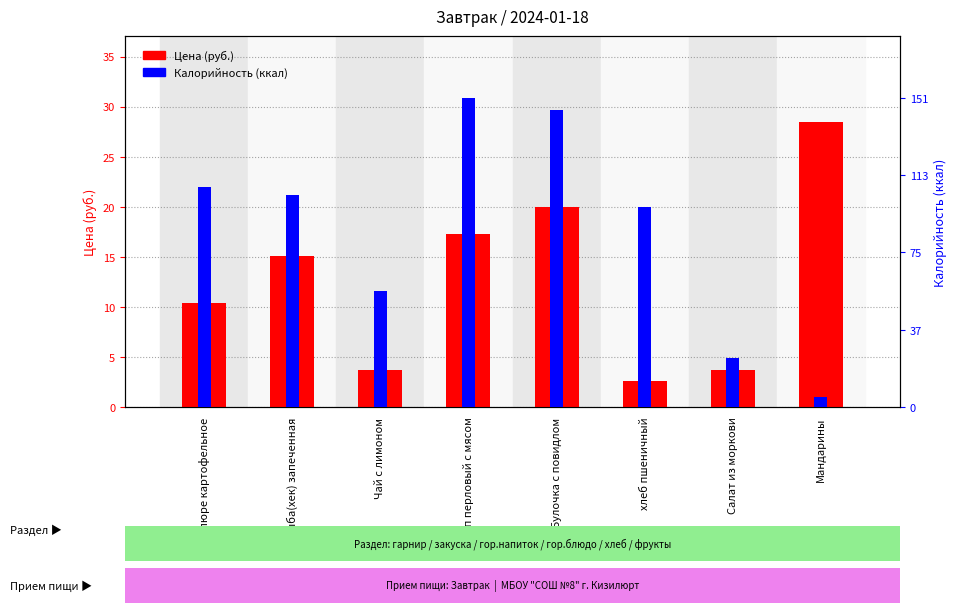

How many bars are there in each group?

2